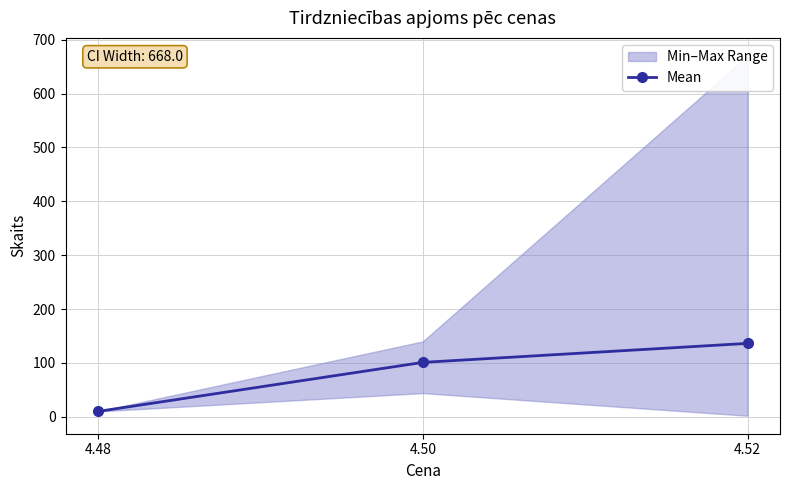

Reading left to right, list all the values displayed in this chart.

10.0	101.0	136.3